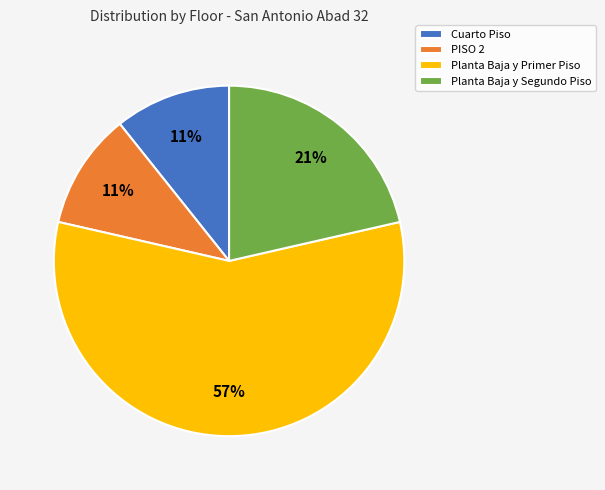

Do Planta Baja y Segundo Piso and Cuarto Piso together represent more than half of the pie?

No